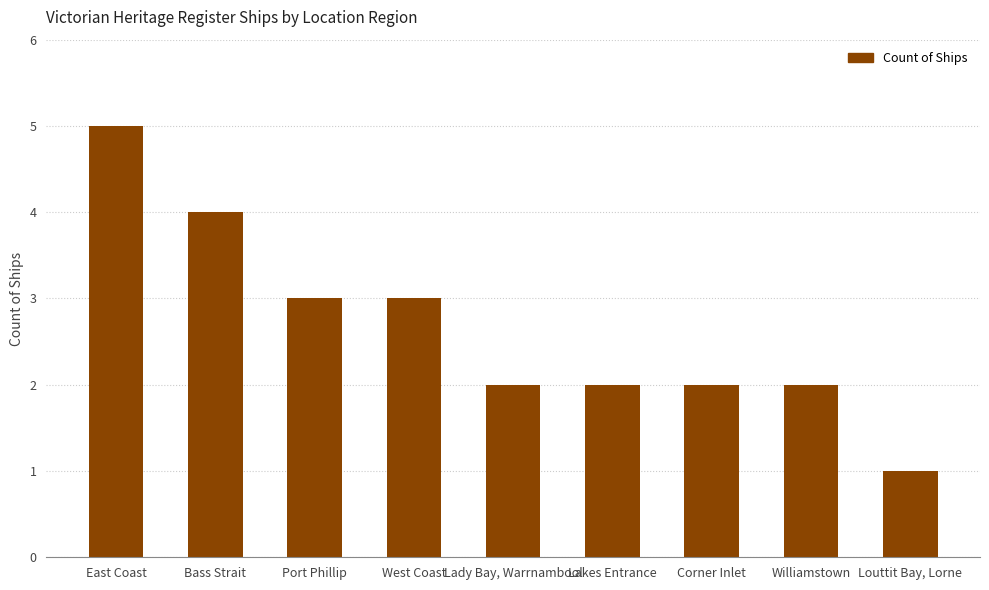

At which category does the chart reach its peak across all series?

East Coast